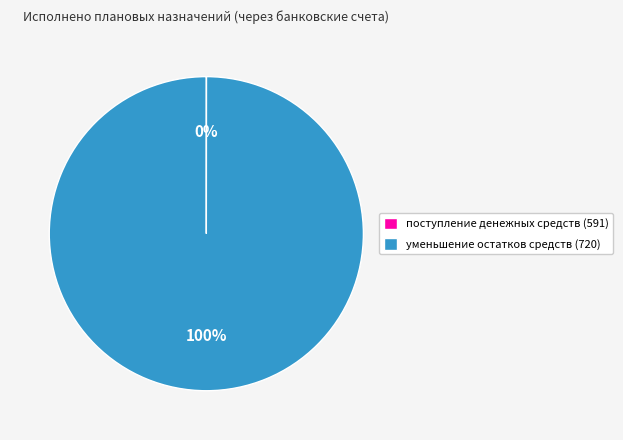

Is it true that уменьшение остатков средств (720) is 100% of the pie?

True